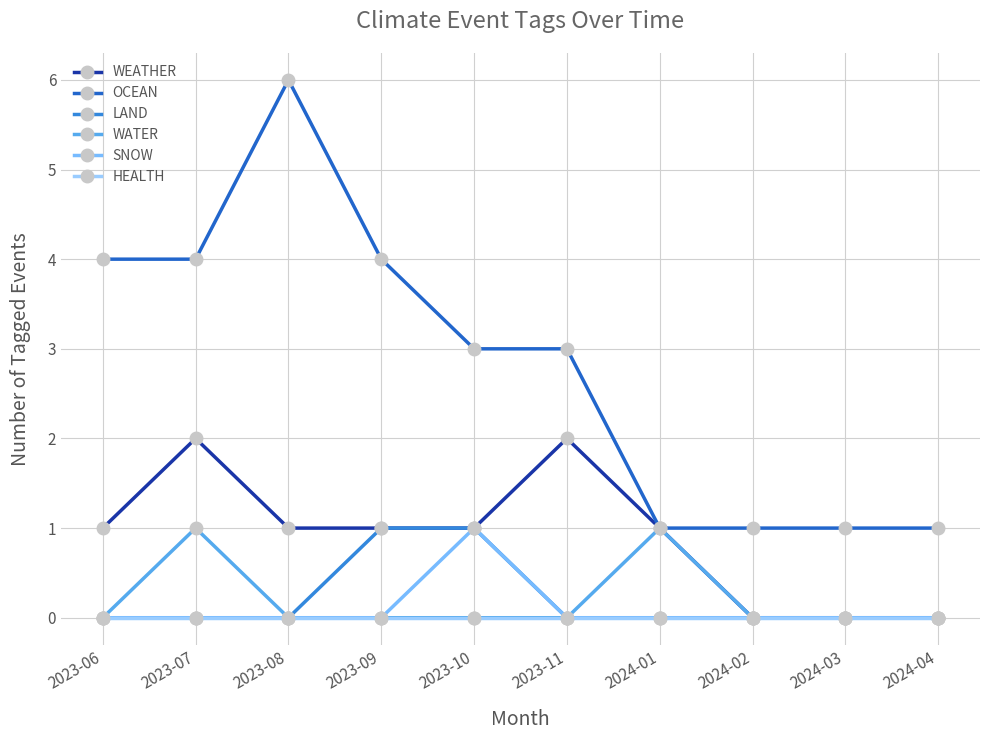

What position from the right is 2024-02?

3